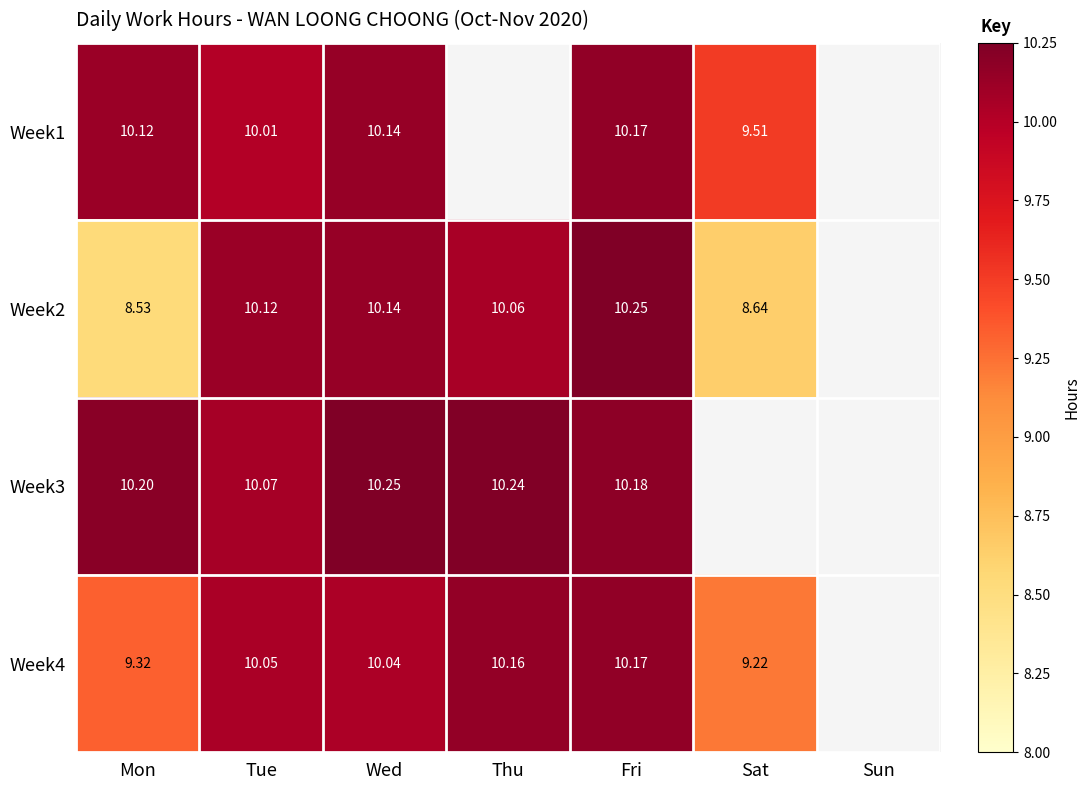

What is the sum of the Week4 values at Fri and Thu?

20.3